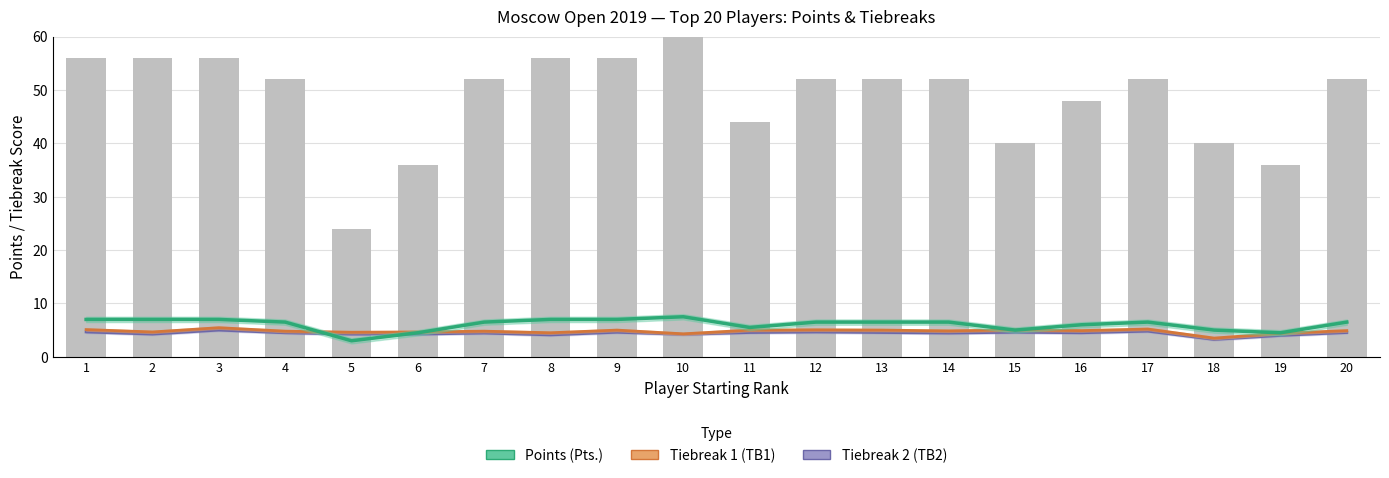

Read the value at 16, to the nearest 5.

50